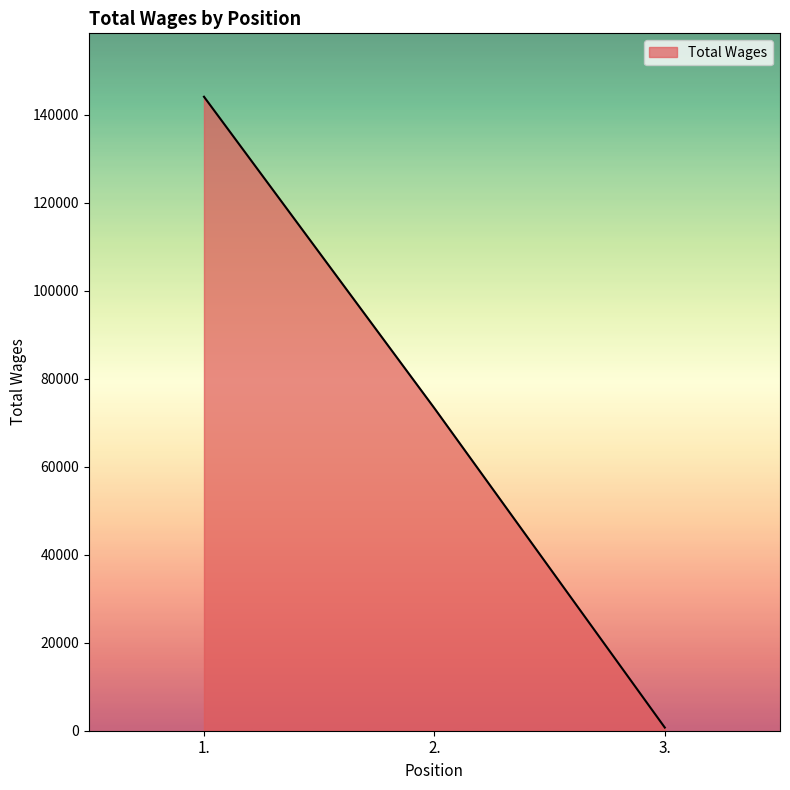

True or false: the data shows 720 at 3..

True